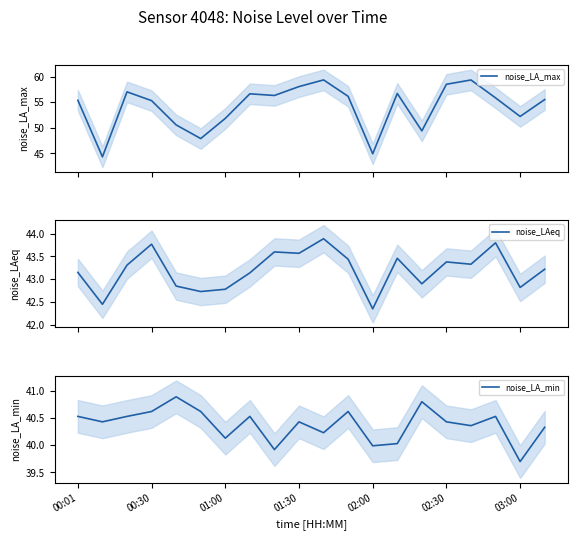

The noise_LAeq series shows 43.9 at 10. True or false?

True